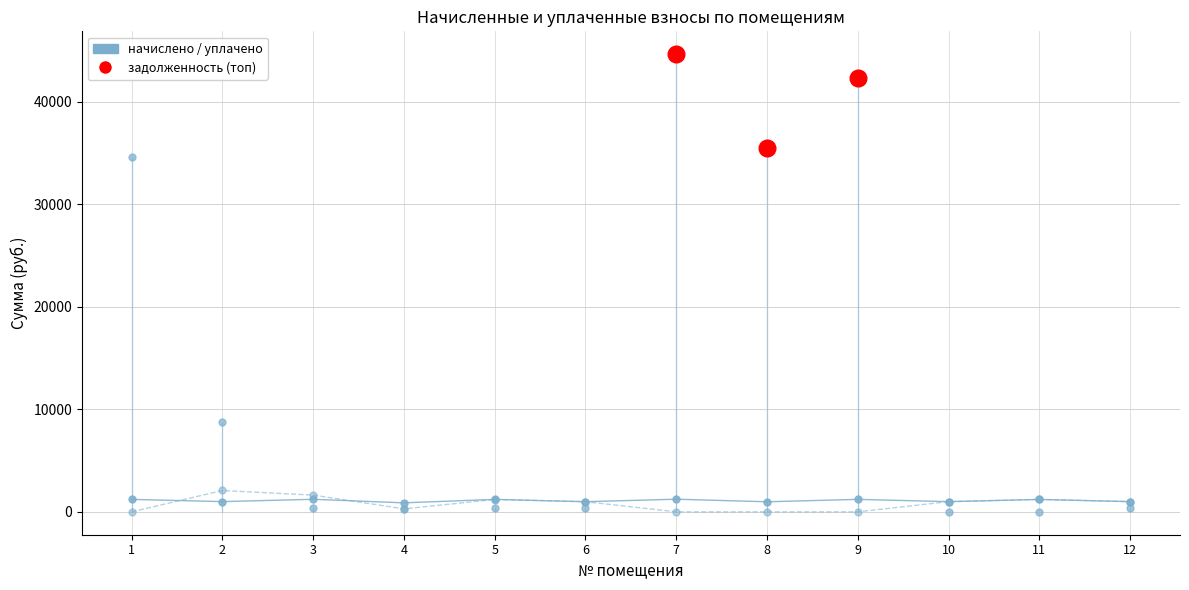

Is the value of уплачено at 1 greater than the value of начислено at 8?

No